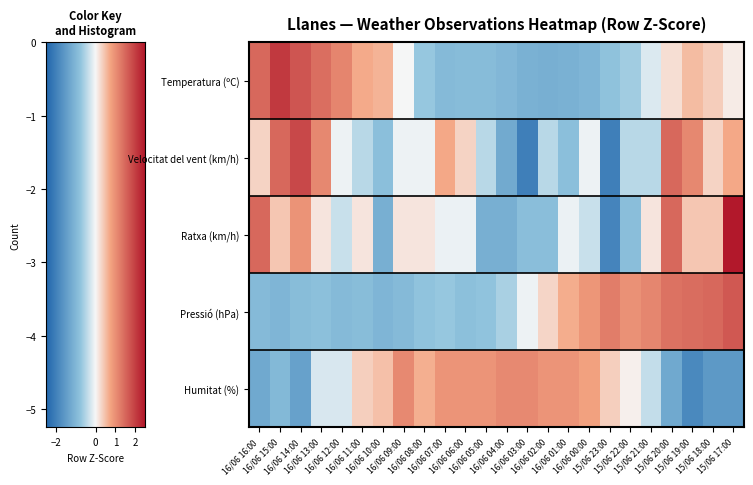

What is the total value across all series at 12?

-2.8